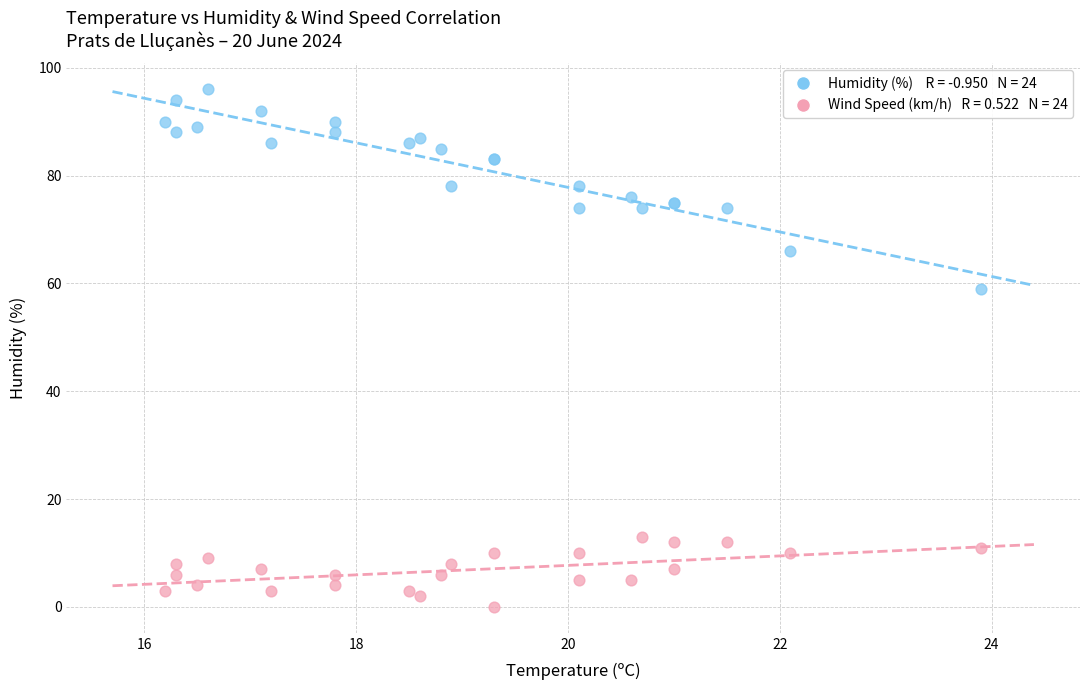

Across all series, what Y value is closest to 48?

59